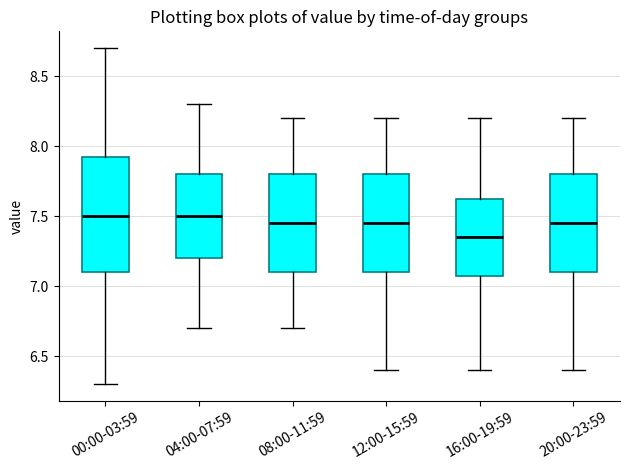

Where is the lower edge of the box for 20:00-23:59 on the y-axis? The values are not printed on the chart, so give them approximately, as read against the axis.

7.10